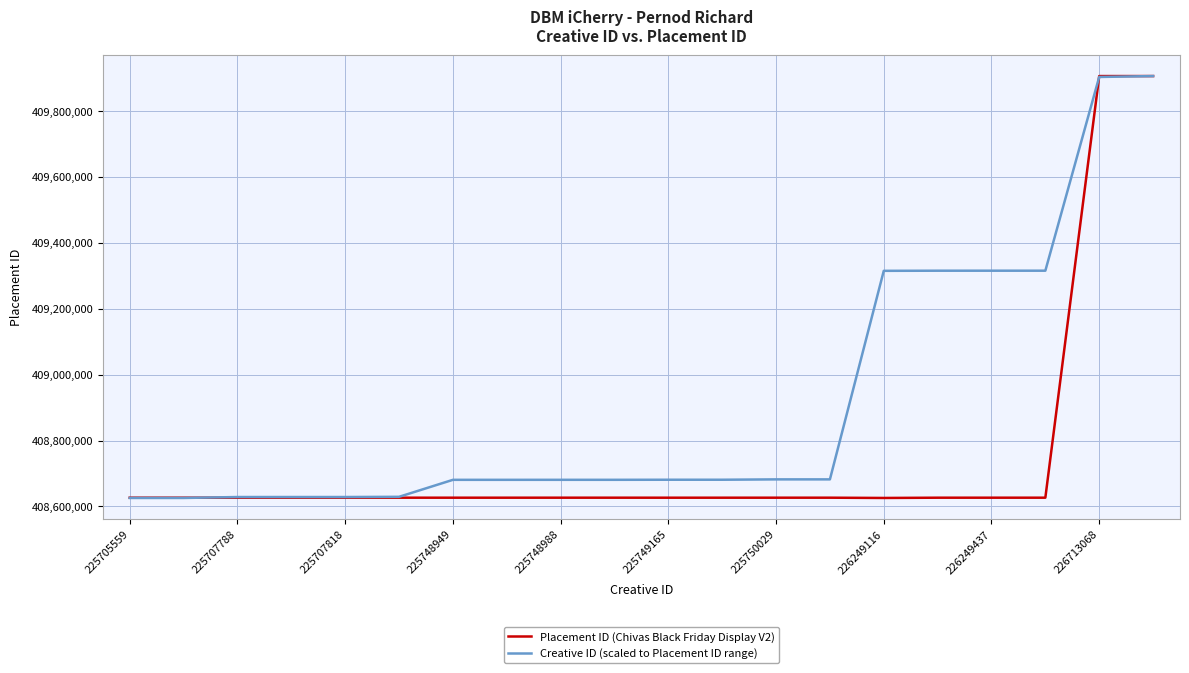

Rank the series by their average value, from highest to lowest.

Creative ID (scaled to Placement ID range), Placement ID (Chivas Black Friday Display V2)